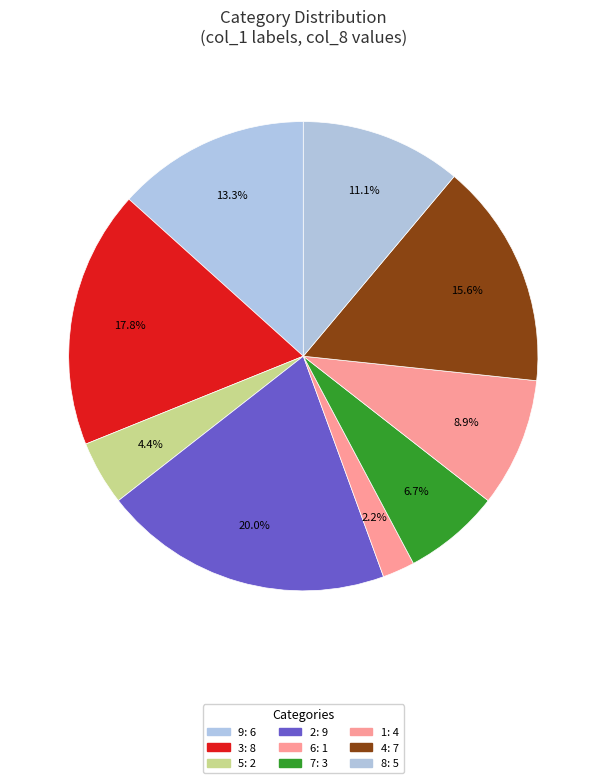

To the nearest percent, what is the difference between the largest and smallest slice percentages?

18%